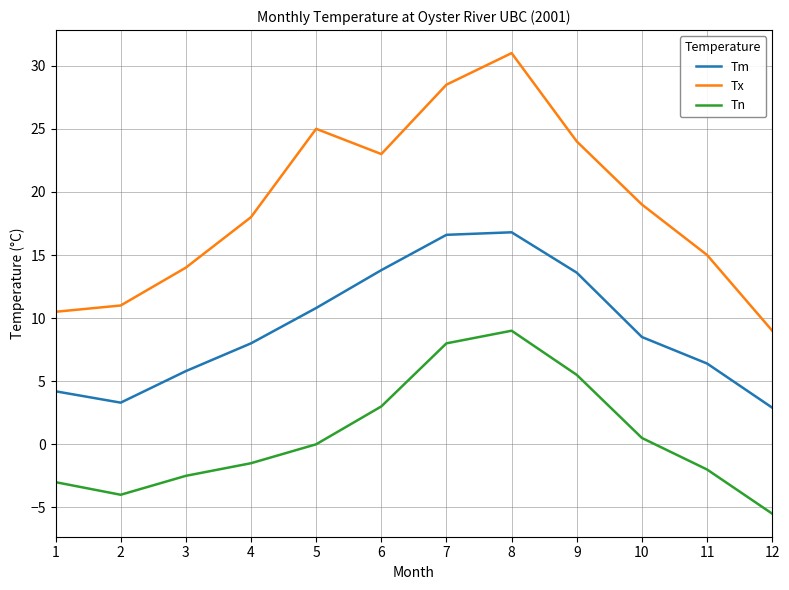

What is the average value of the Tm series?

9.2